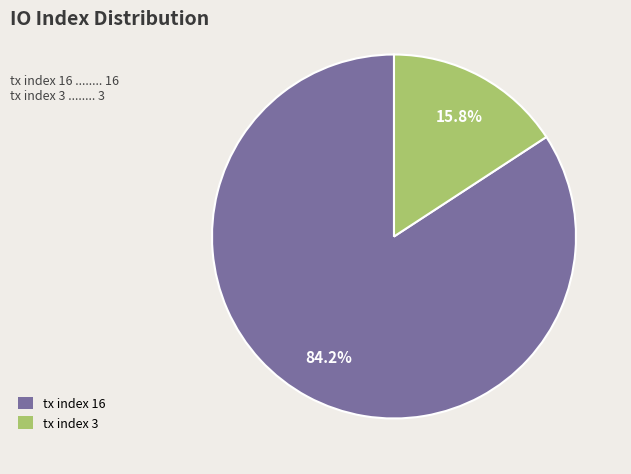

To the nearest percent, what is the combined percentage of tx index 16 and tx index 3?

100%